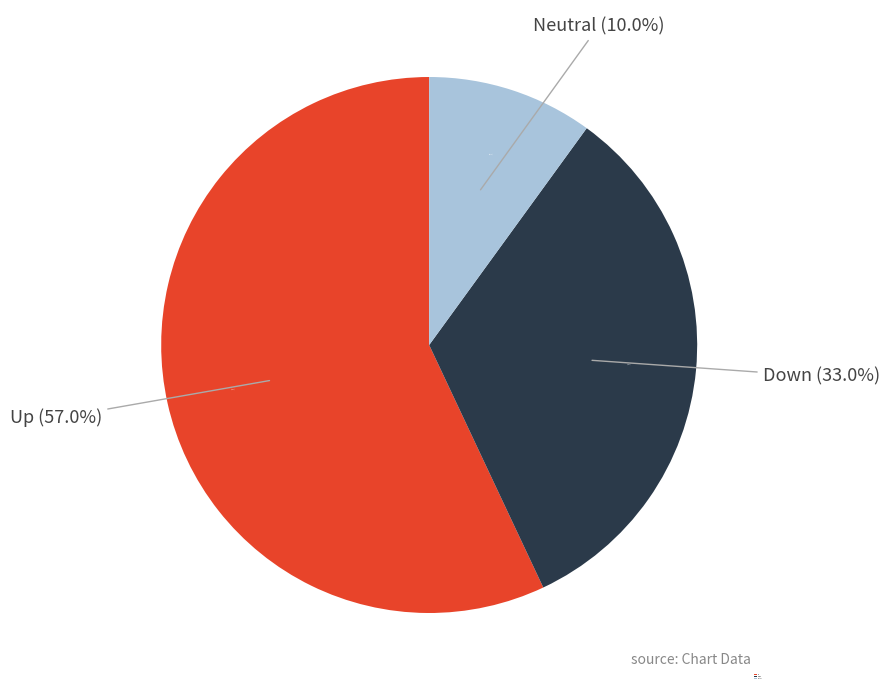

Which slice represents more than half of the pie?

up